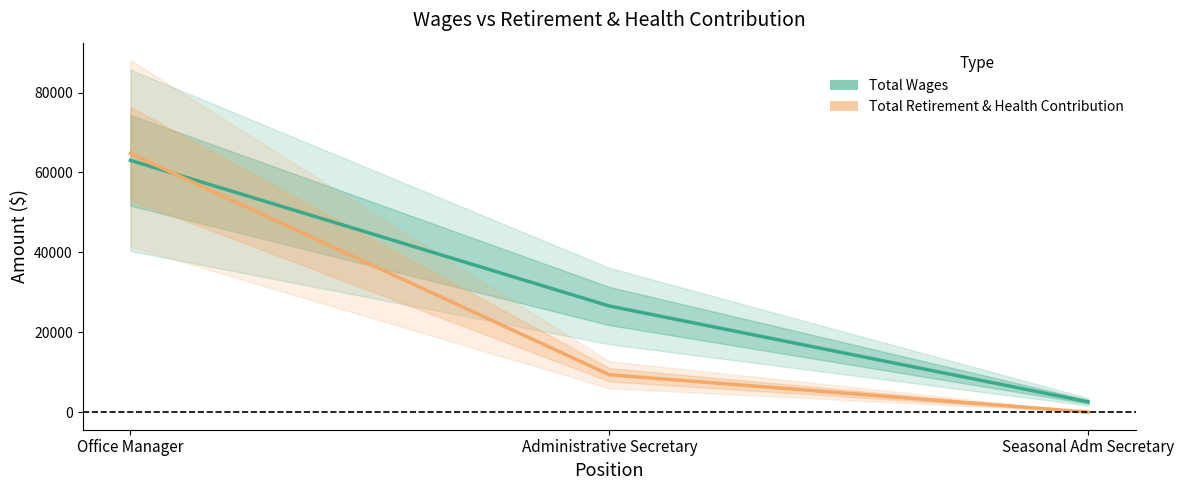

Reading left to right, transcribe all the data shown in this chart.

Total Wages: 63024	26559	2576
Total Retirement & Health Contribution: 64765	9354	0